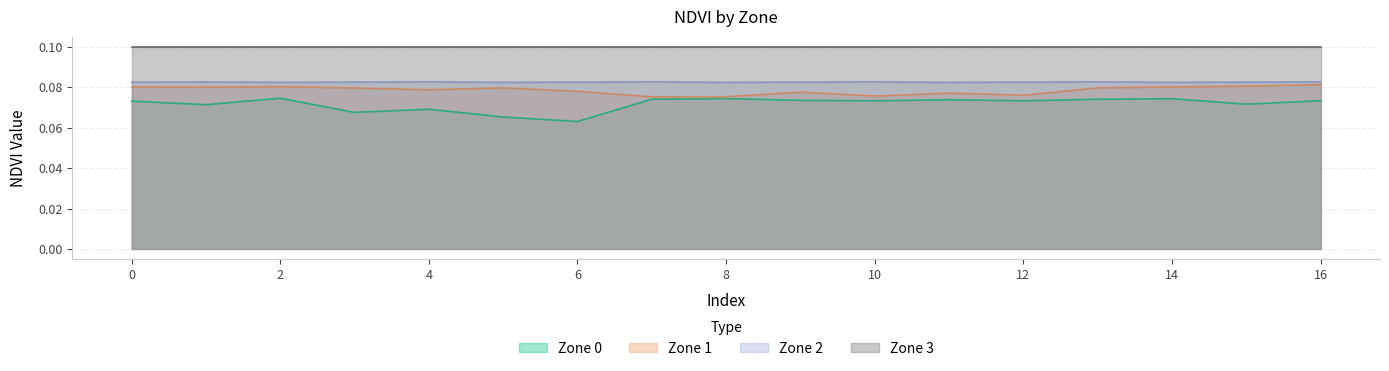

True or false: Zone 1 and Zone 2 intersect in this chart.

False